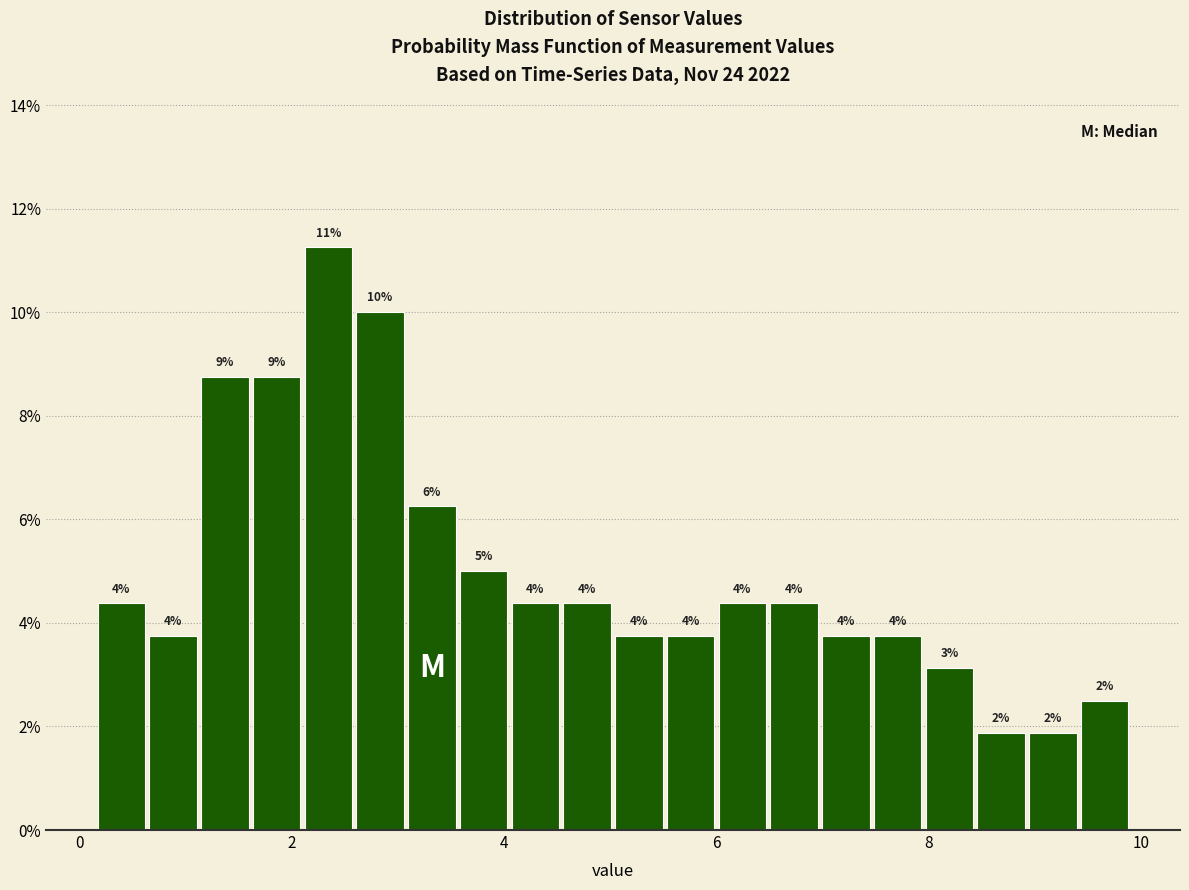

Around what value on the x-axis is the tallest bar? Give the approximate position of its centre, as read against the axis.

2.4